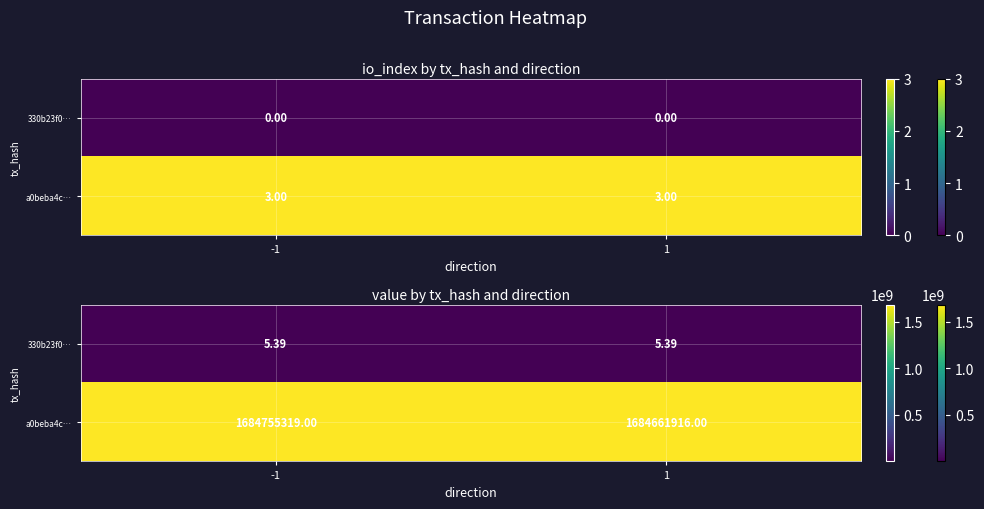

What is the highest value of the a0beba4c… series?

1684755319.0